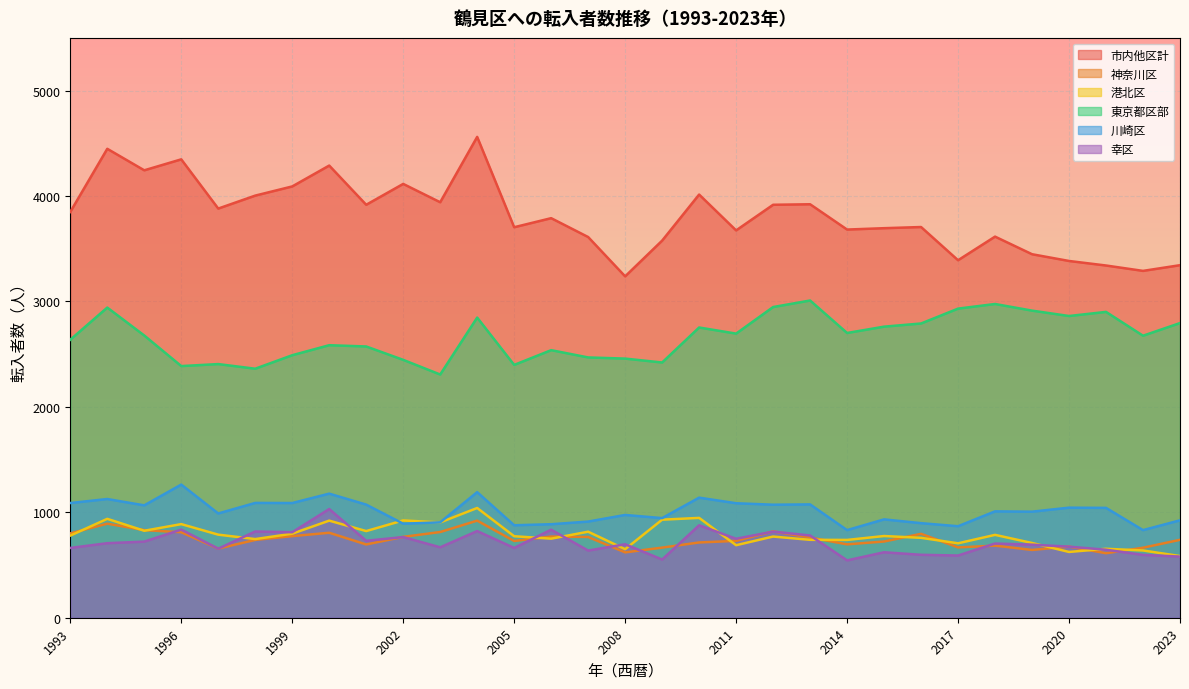

At which category does 川崎区 reach its first local valley?

1995